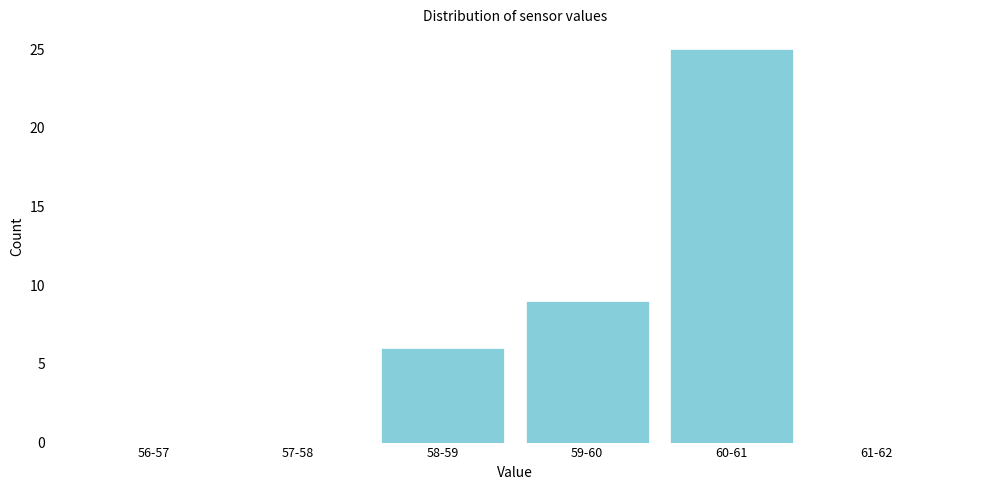

Reading left to right, what are all the values shown in this chart?

56-57=0	57-58=0	58-59=6	59-60=9	60-61=25	61-62=0